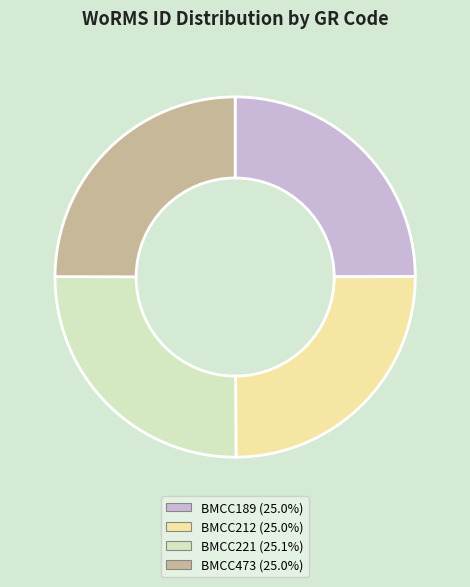

Is BMCC473 the majority of the pie?

No